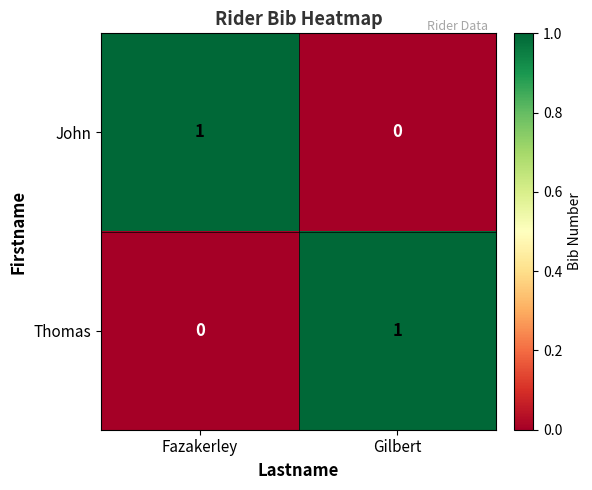

At which label does John reach its peak?

Fazakerley